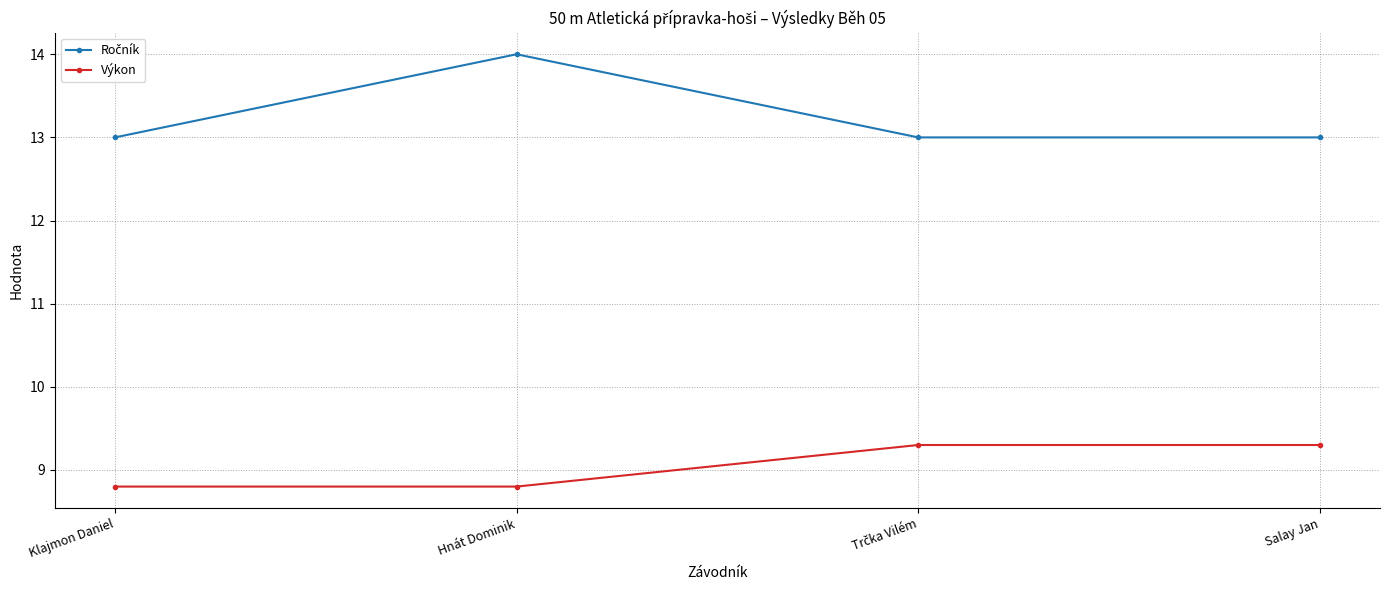

The Výkon series shows 8.8 at Klajmon Daniel. True or false?

True